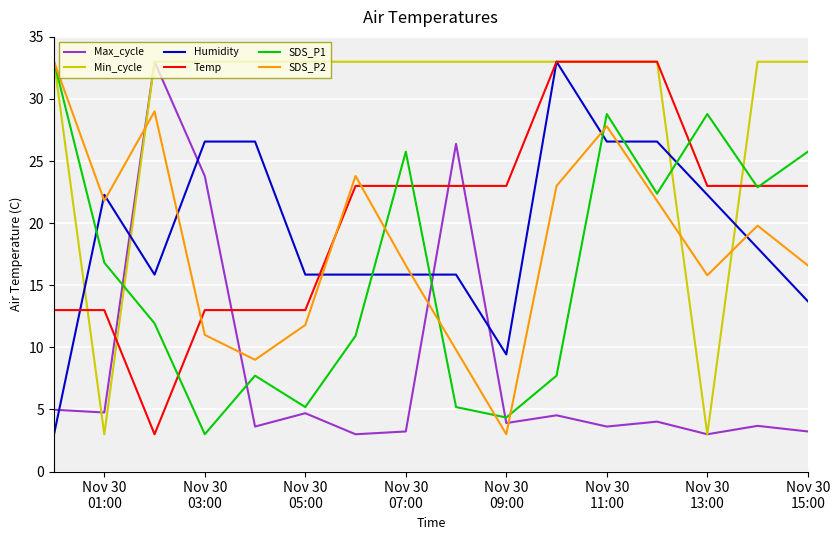

What is the lowest value of the SDS_P2 series?

3.0